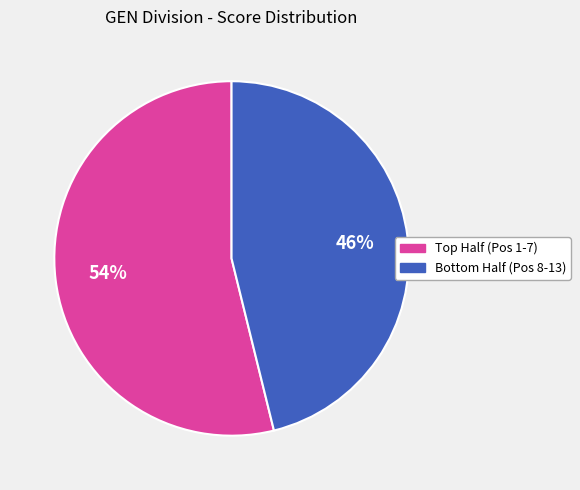

Is there any slice that represents more than half of the pie?

Yes